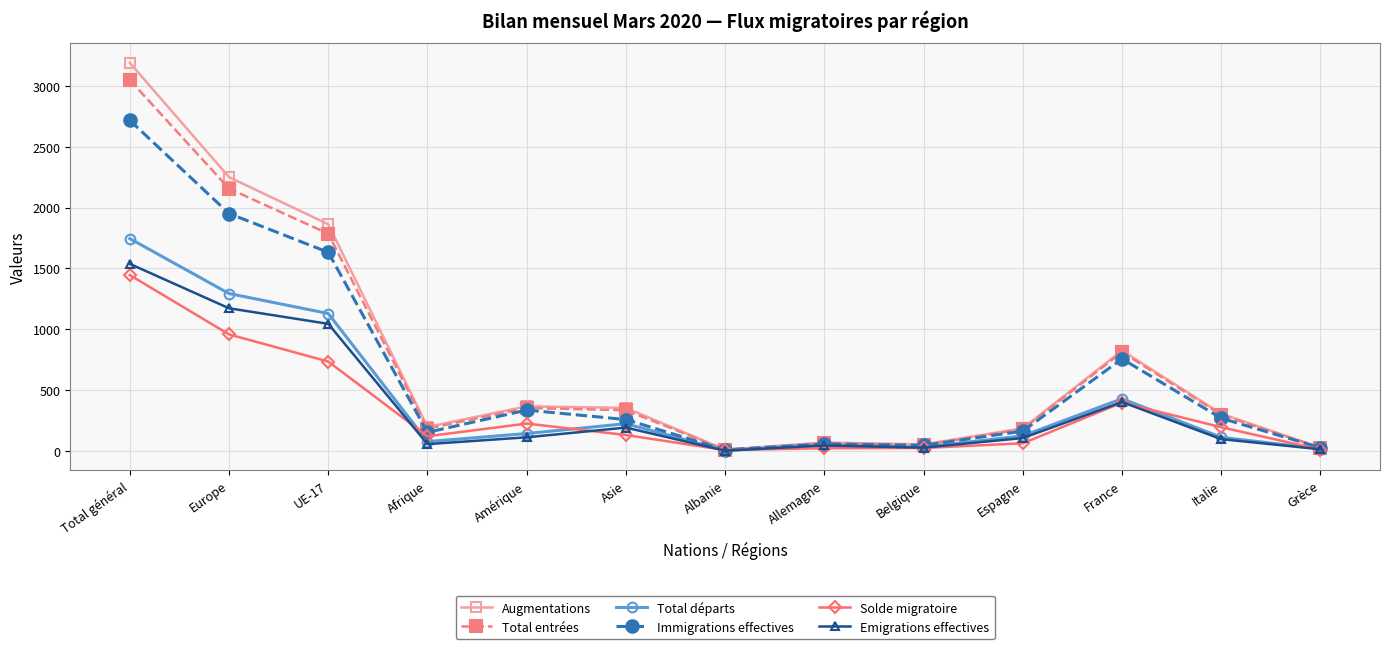

Is the value of Total entrées at UE-17 greater than the value of Total départs at Afrique?

Yes